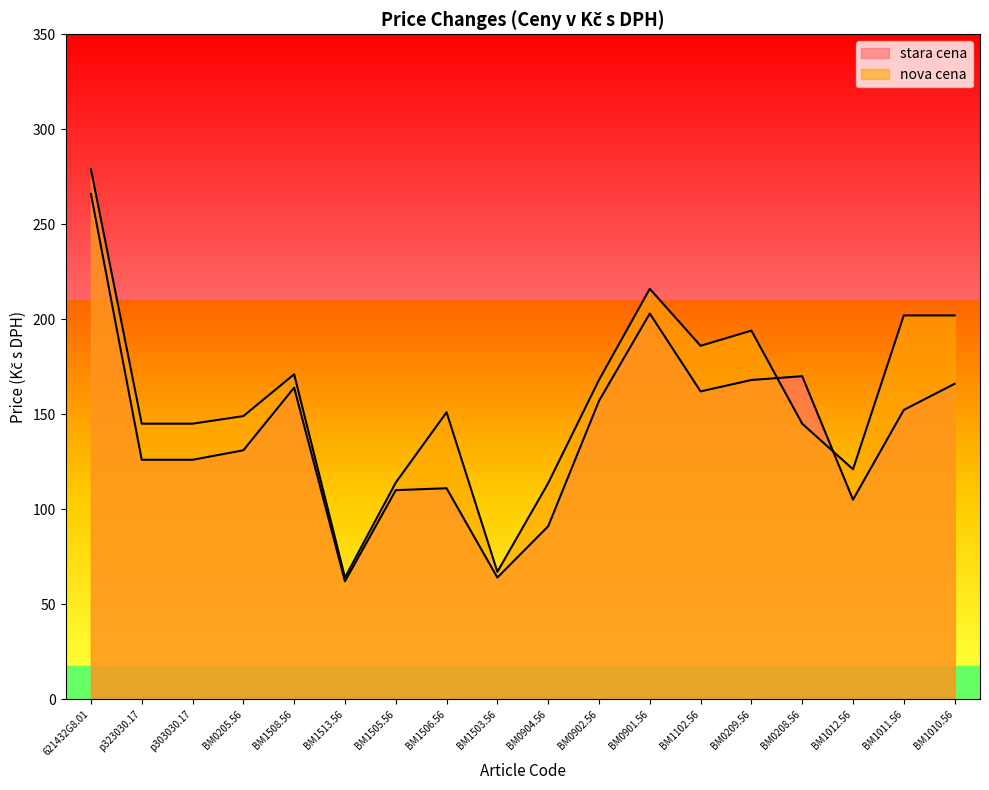

What is the average value of the stara cena series?

140.8